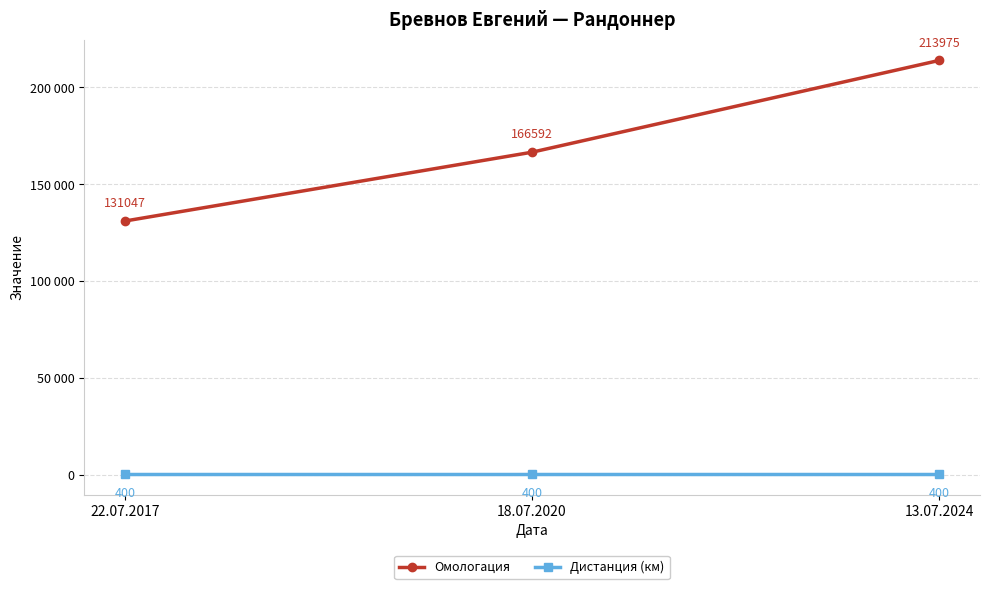

Does the chart have visible grid lines?

Yes